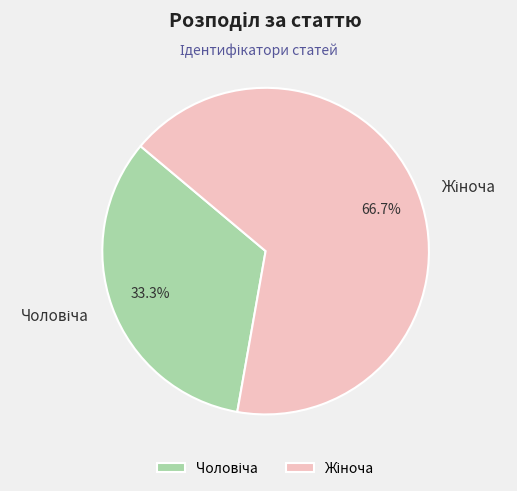

Is there any slice that represents more than half of the pie?

Yes